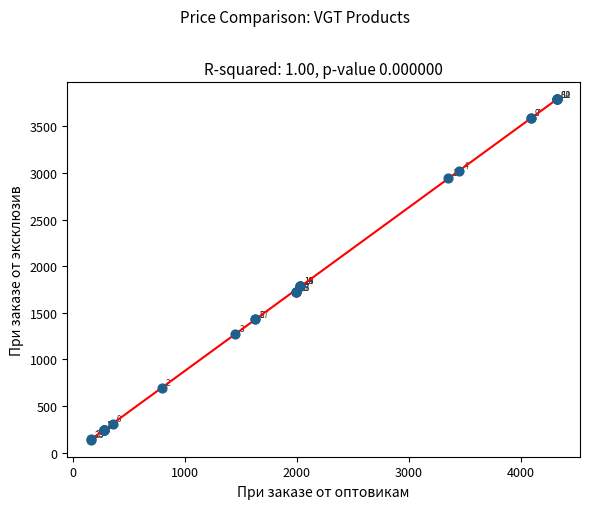

What Y value in the scatter plot is closest to 1964?

1790